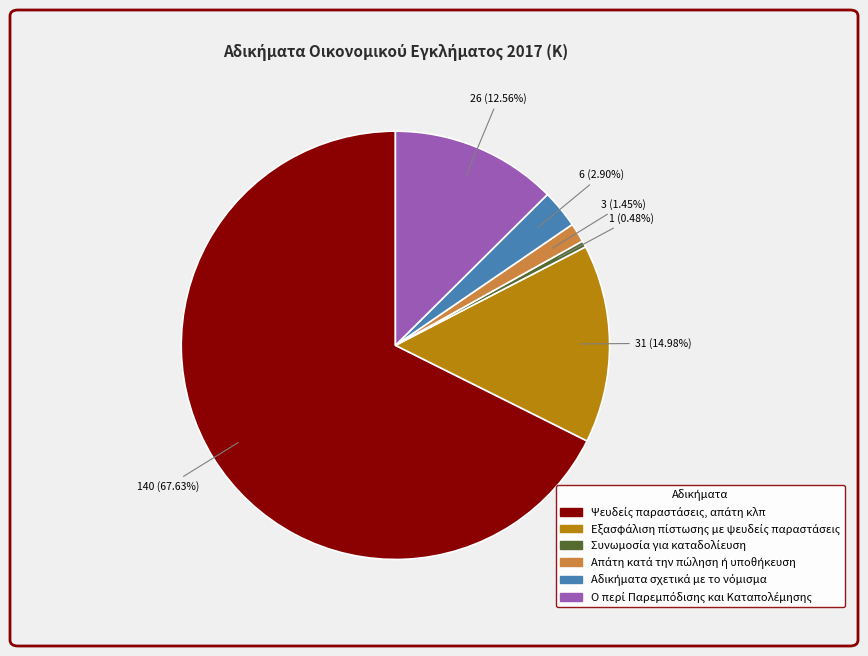

Is there a majority slice in this chart?

Yes